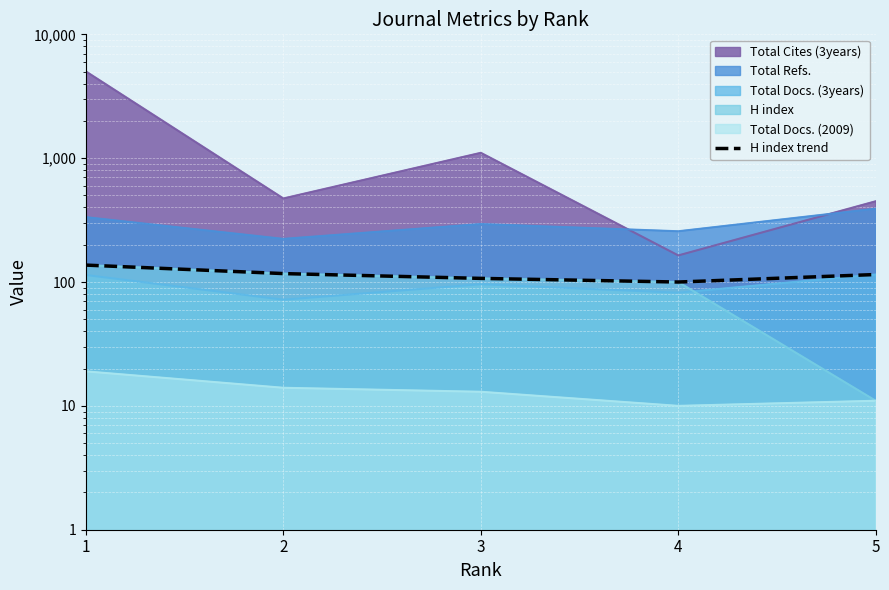

What is the average value?

115